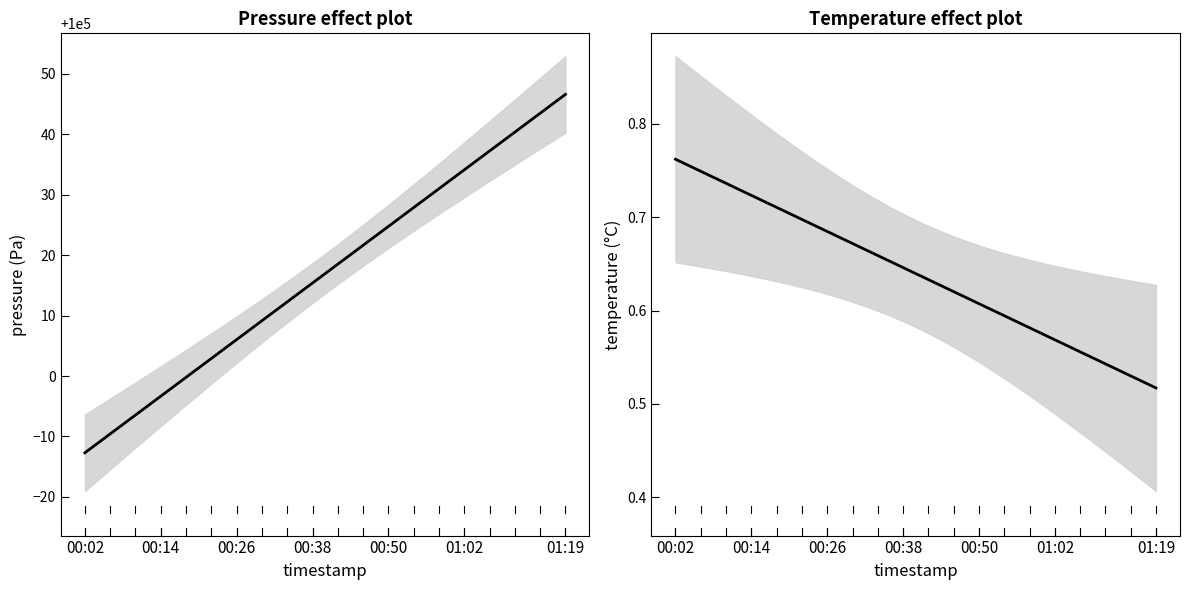

What is the label of the 2nd point from the right?

01:15